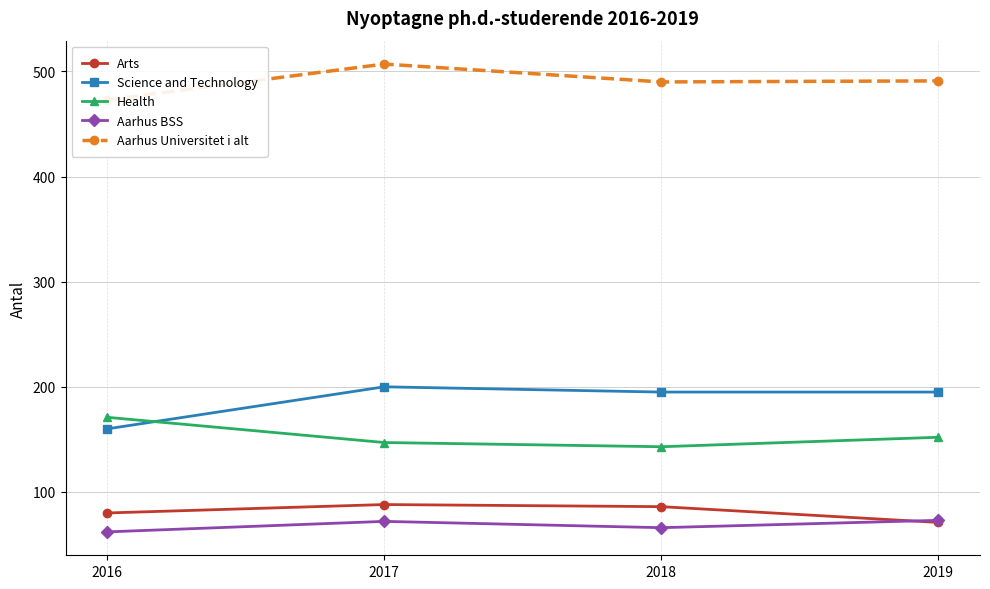

How many interior local valleys does the Aarhus Universitet i alt series have?

1